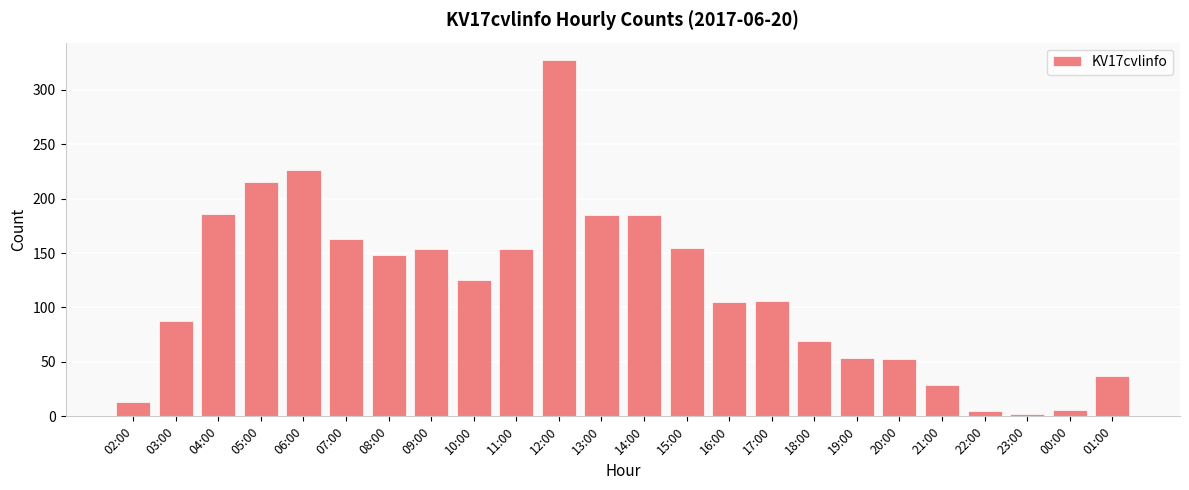

What is the sum of all values?

2790